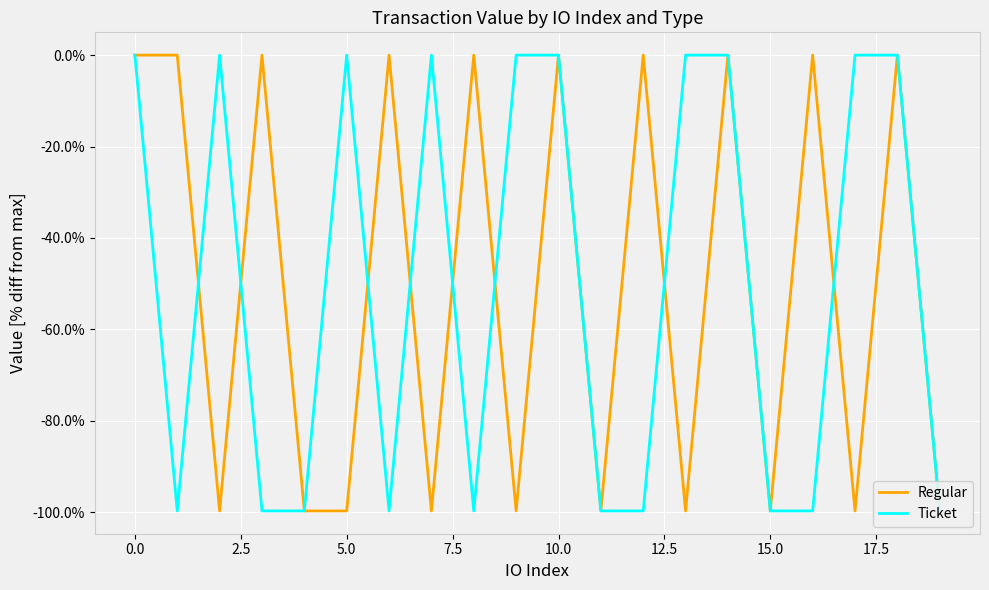

The Regular series shows 0.0 at 18. True or false?

True